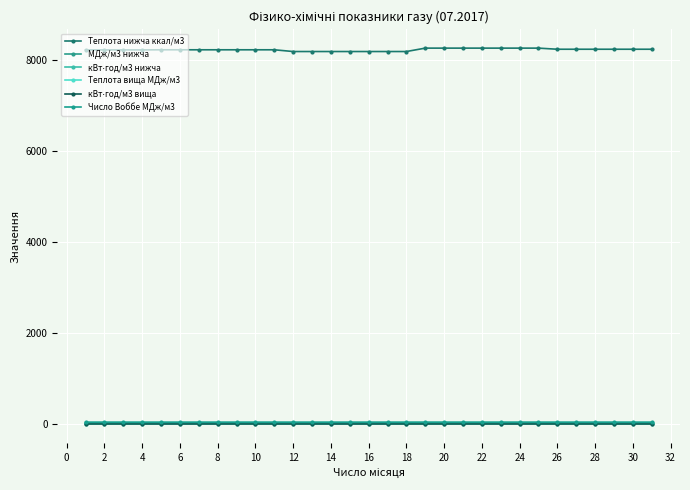

True or false: Теплота вища МДж/м3 and кВт⋅год/м3 нижча intersect in this chart.

False